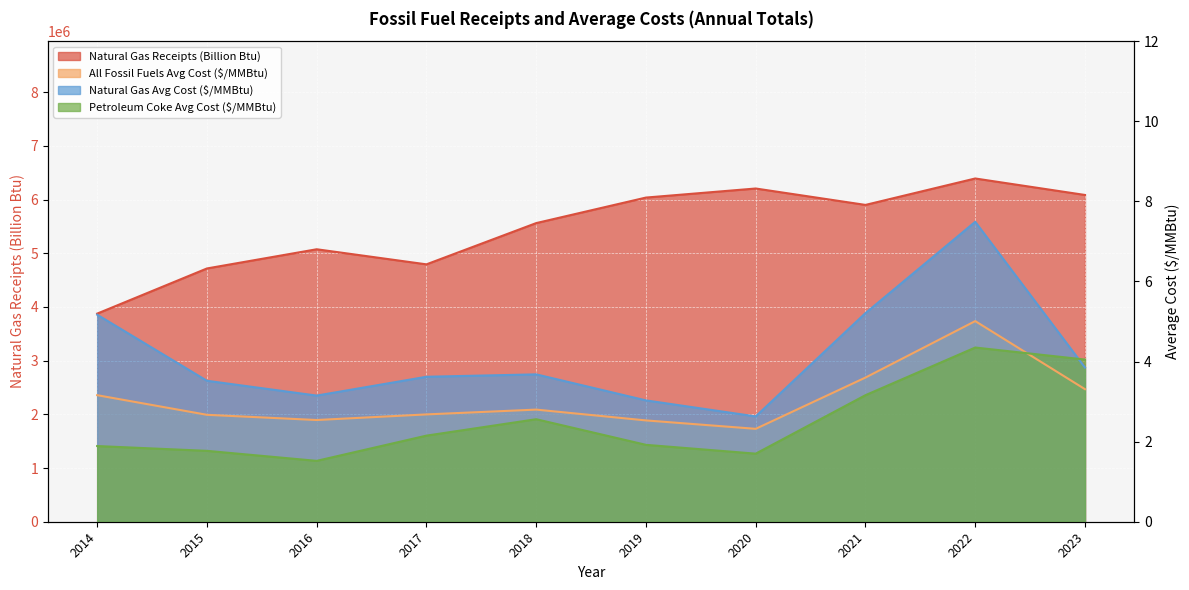

How many series are shown in this chart?

4